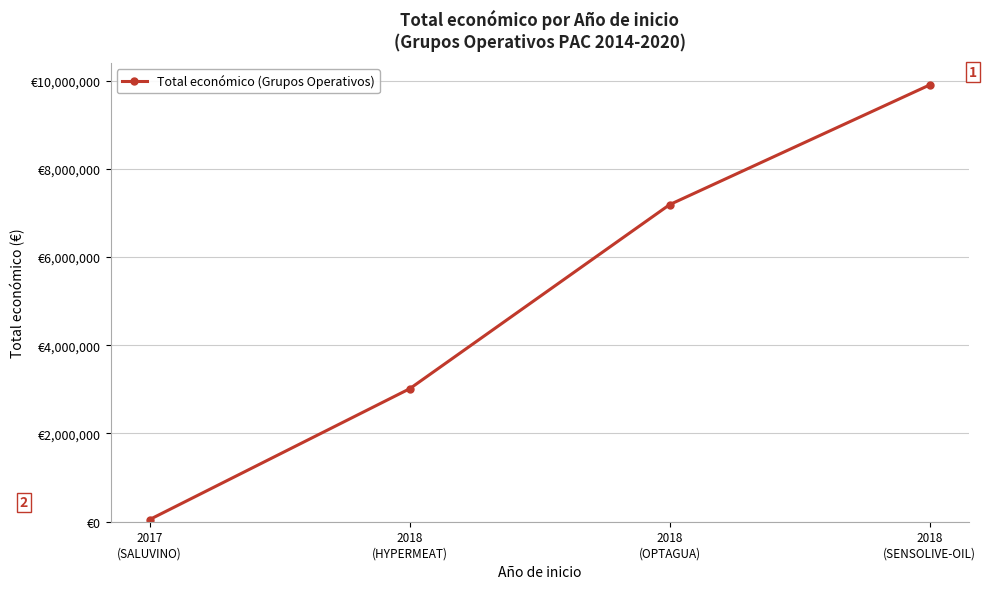

True or false: there are more than 0 points higher than both neighbors.

False